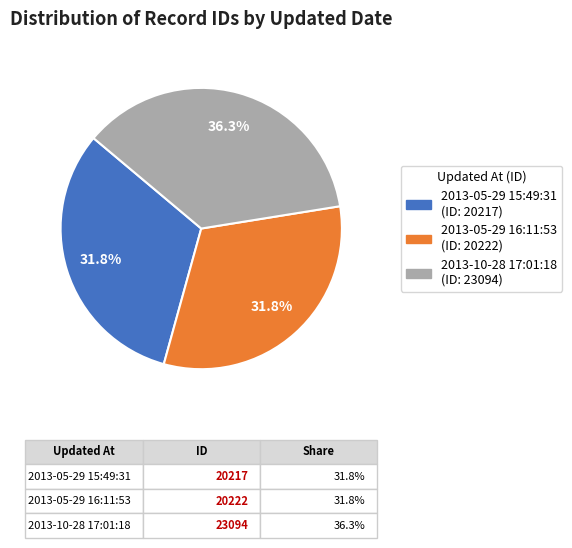

Does any single category account for the majority?

No